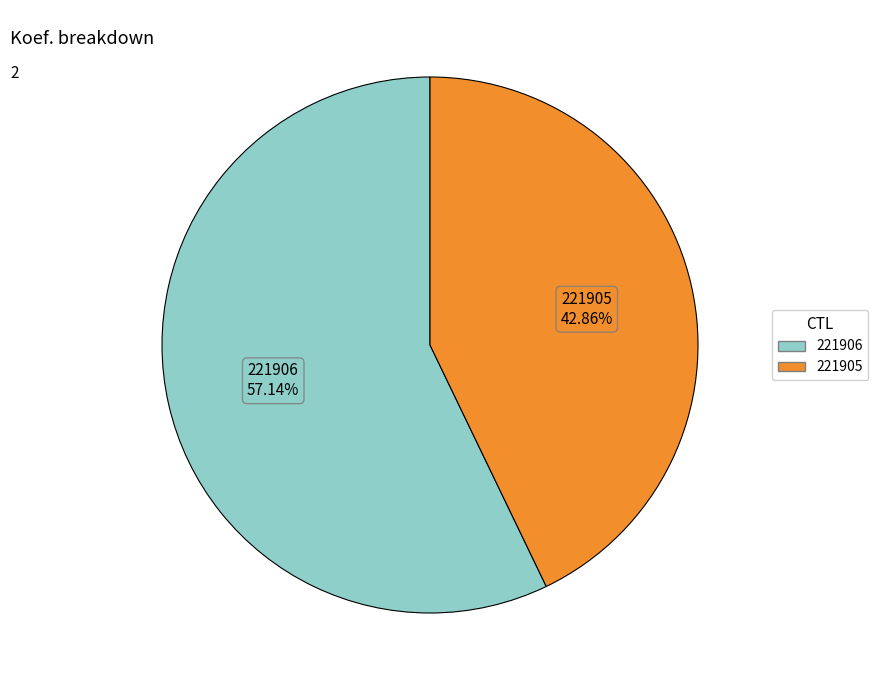

What percentage do 221906 and 221905 together represent?

100.0%